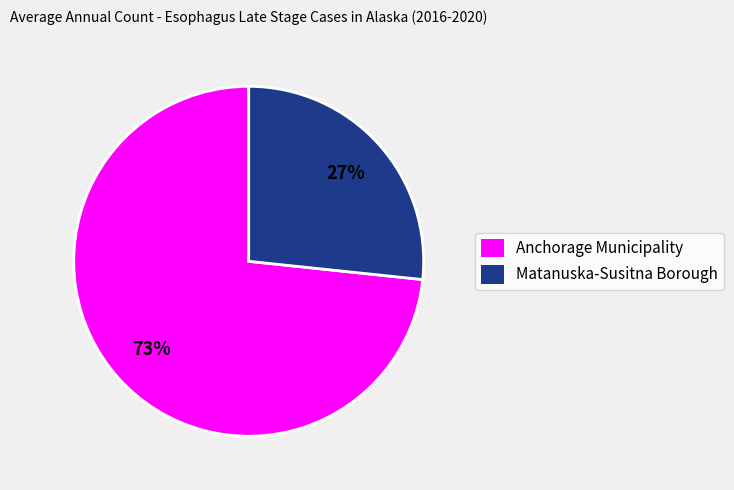

Between Anchorage Municipality and Matanuska-Susitna Borough, which is larger?

Anchorage Municipality